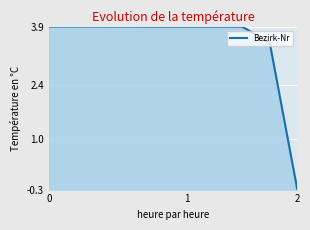

What is the smallest value displayed?

-0.3